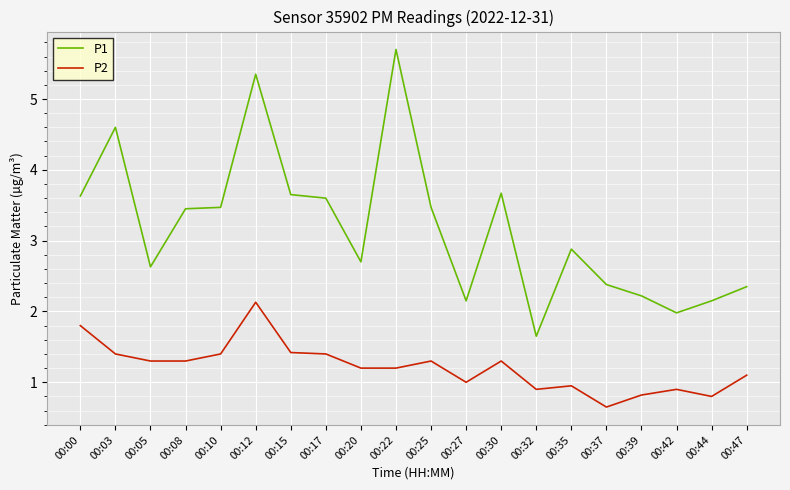

Which series has the widest spread of values?

P1